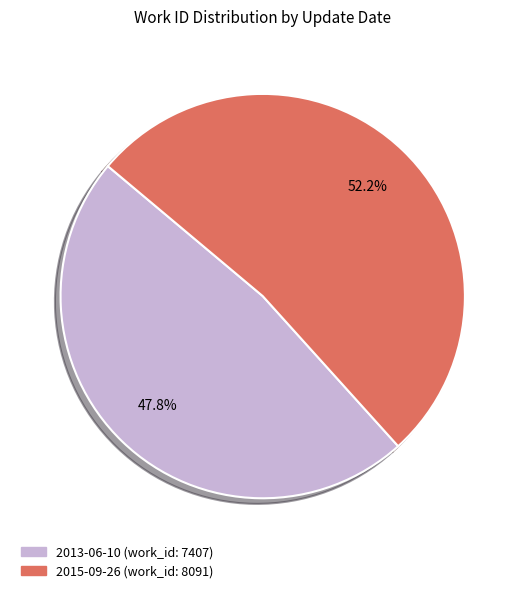

Does 2015-09-26 account for over 50% of the chart?

Yes